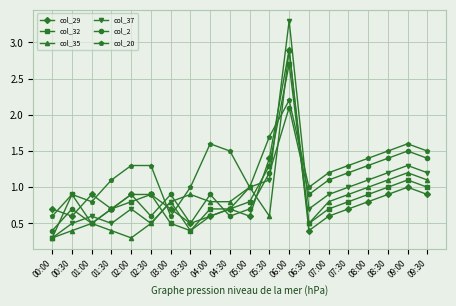

Where is the first local minimum for col_32?

01:00